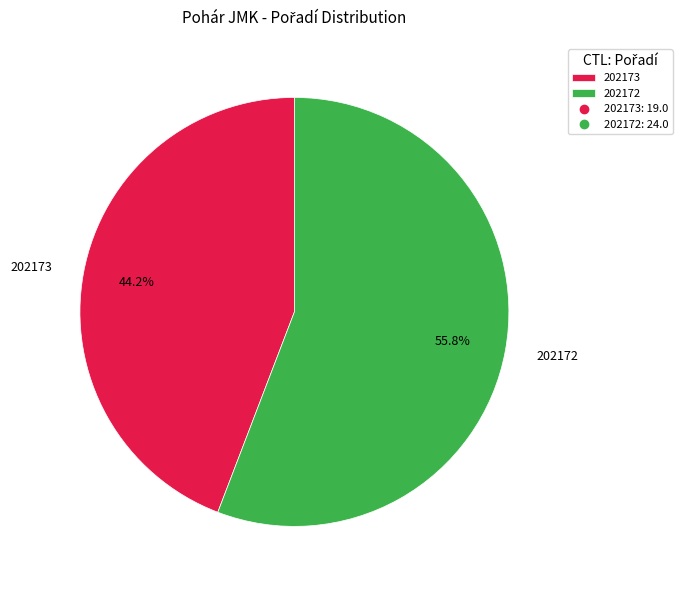

Which category accounts for the majority?

202172